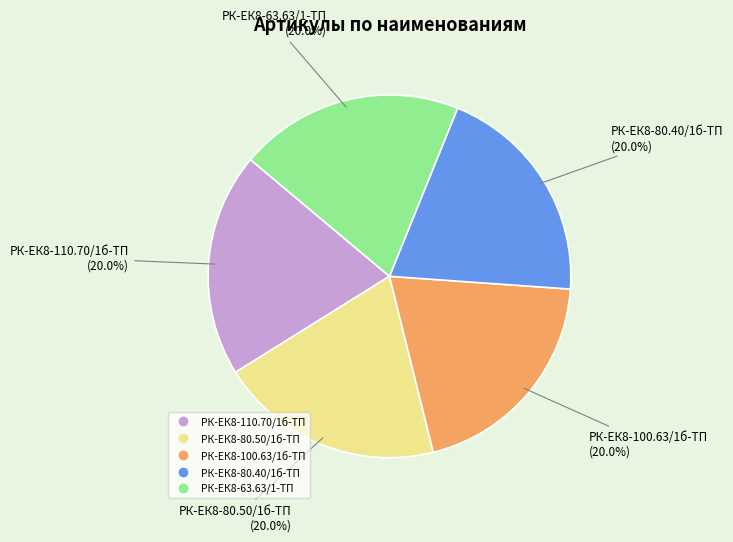

Approximately how many times larger is the value at РК-ЕК8-80.40/1б-ТП compared to РК-ЕК8-80.50/1б-ТП?

1.0